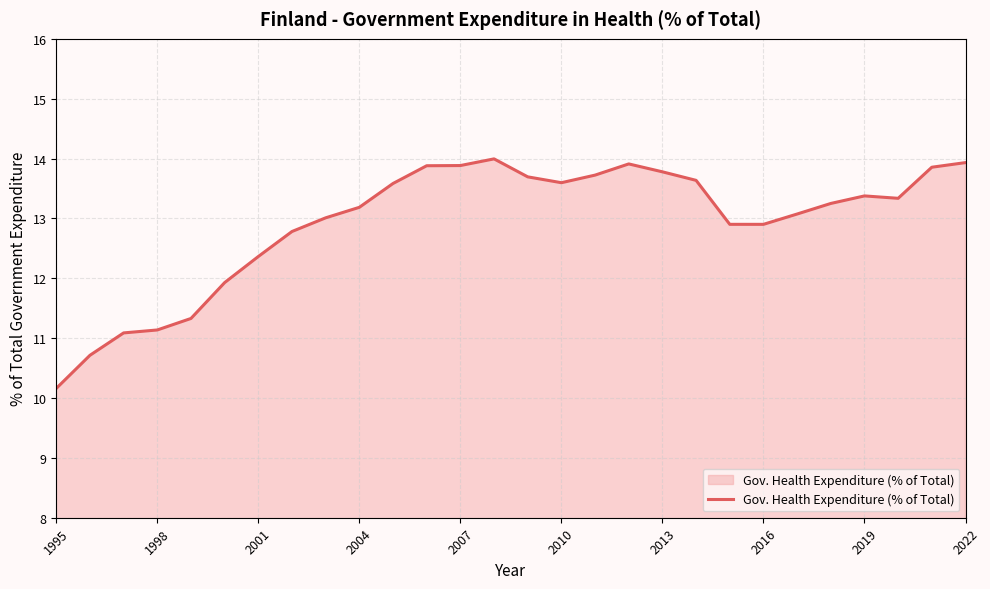

How many series are shown in this chart?

1